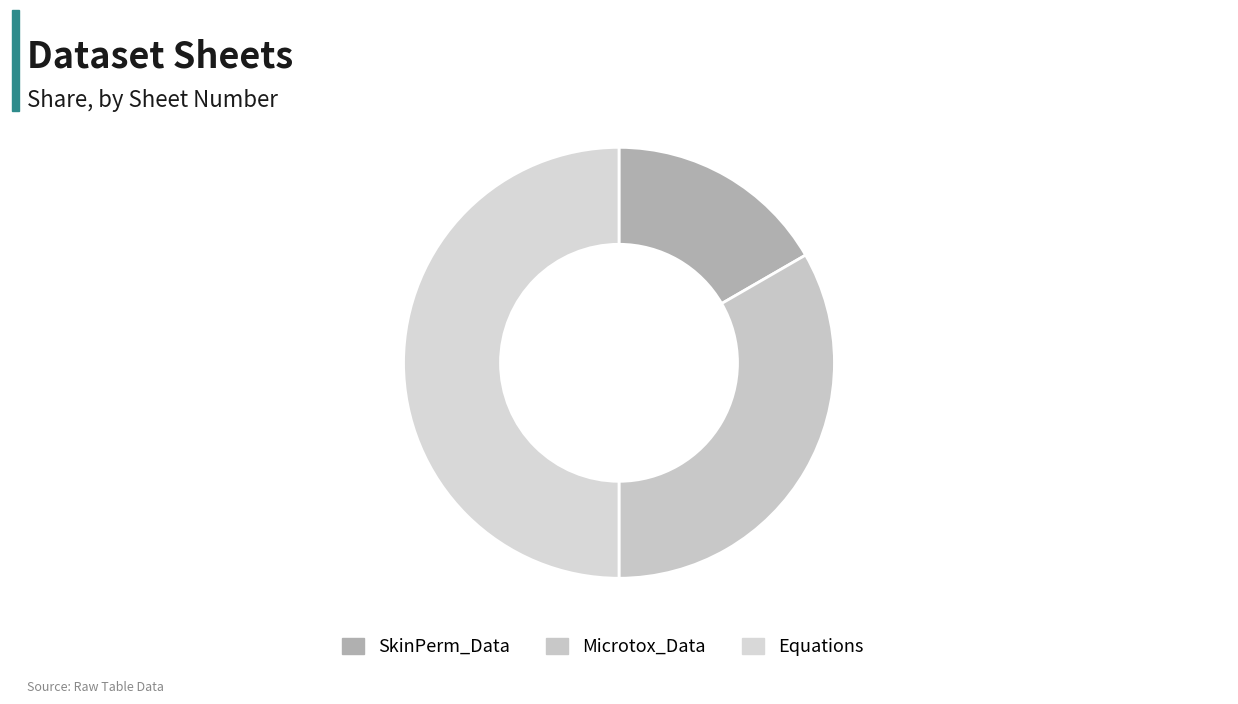

To the nearest percent, what is the combined percentage of SkinPerm_Data and Equations?

67%